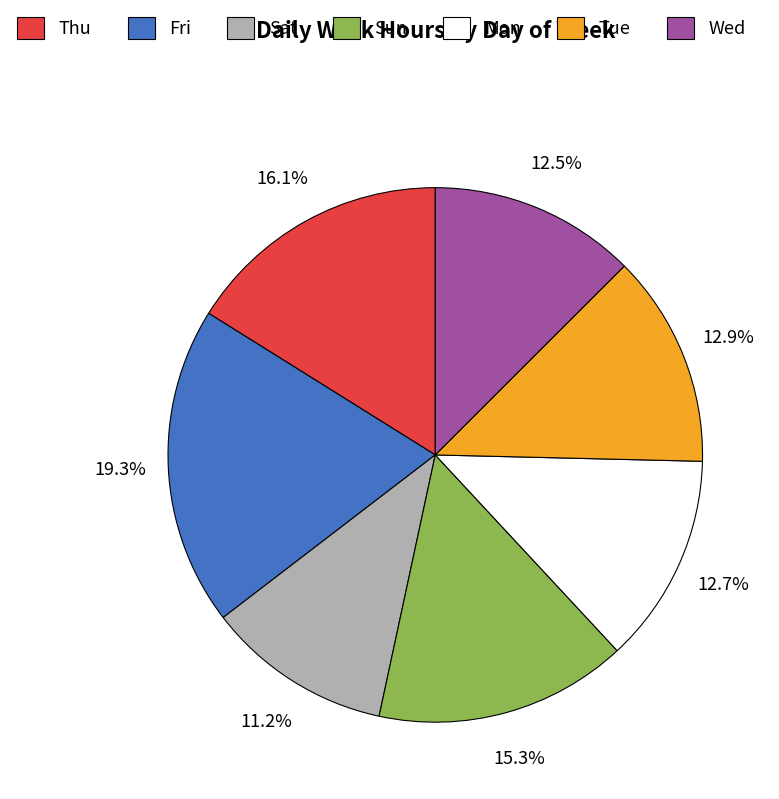

True or false: Thu accounts for 16% of the total.

True